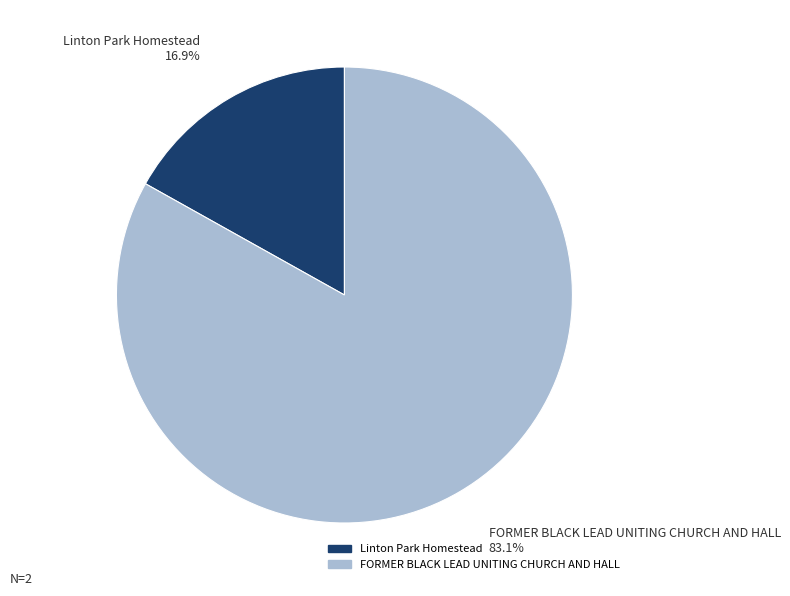

How many segments does this pie chart have?

2